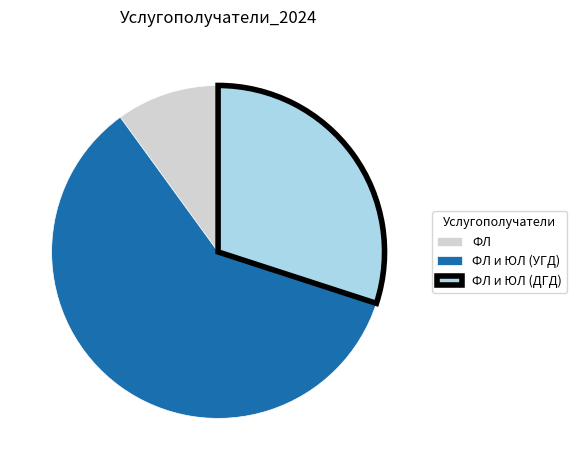

Rank the categories by value from lowest to highest.

ФЛ, ФЛ и ЮЛ (ДГД), ФЛ и ЮЛ (УГД)